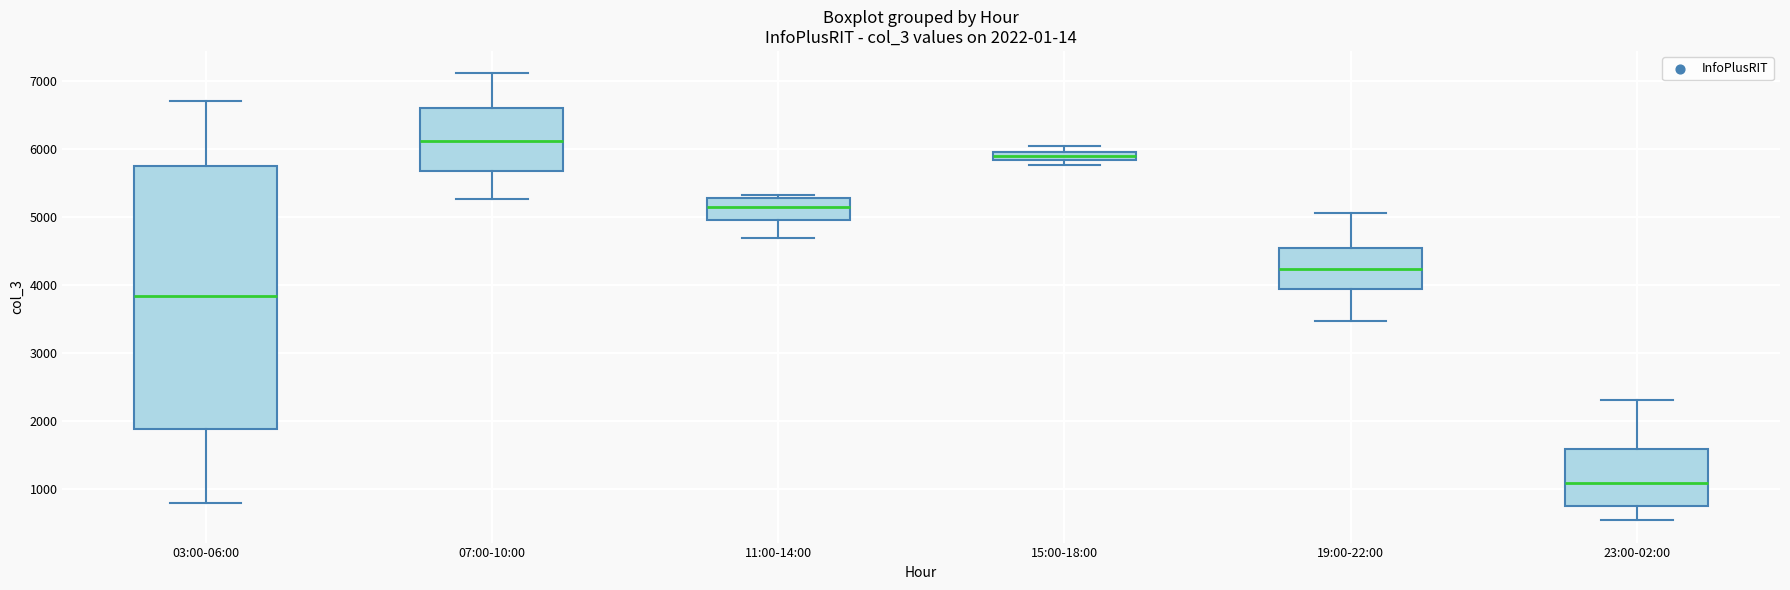

Which box is the tallest, from its lower edge to its upper edge?

03:00-06:00